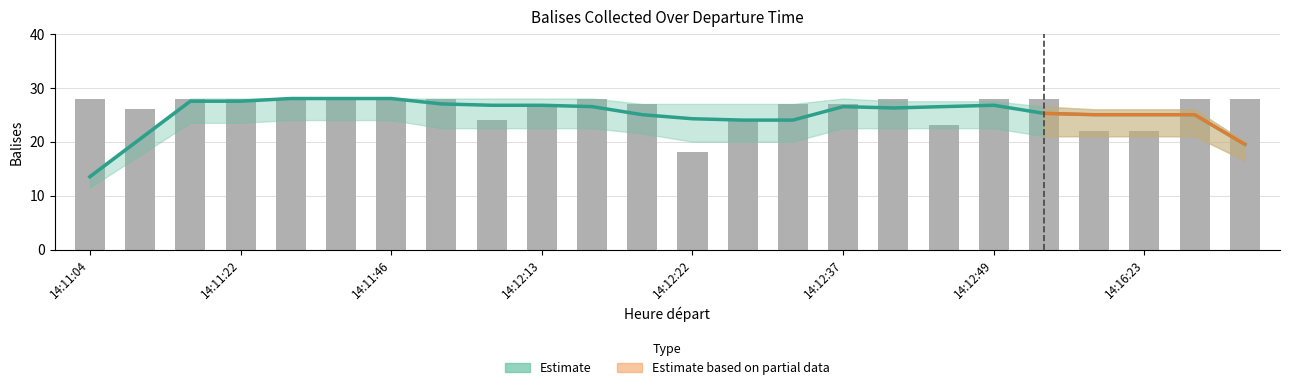

What is the difference between the second highest and second lowest values?

8.5